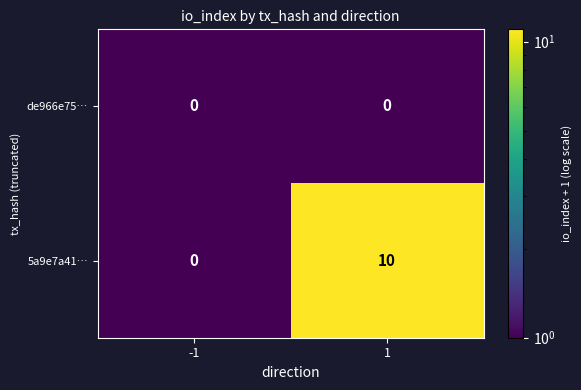

Reading left to right, what are all the values shown in this chart?

de966e75…: 0	0
5a9e7a41…: 0	10